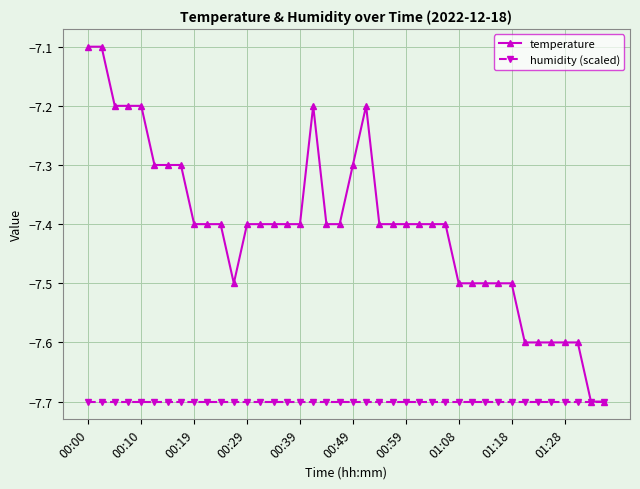

What is the smallest value displayed?

-7.7